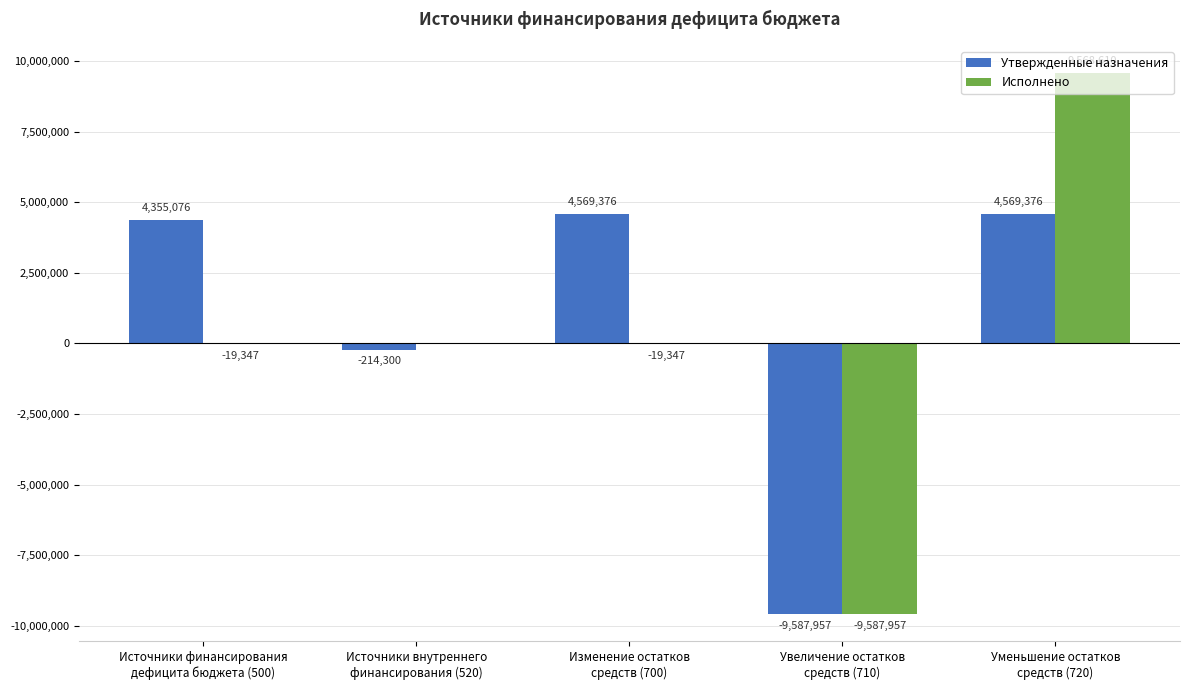

How many groups of bars are there?

5